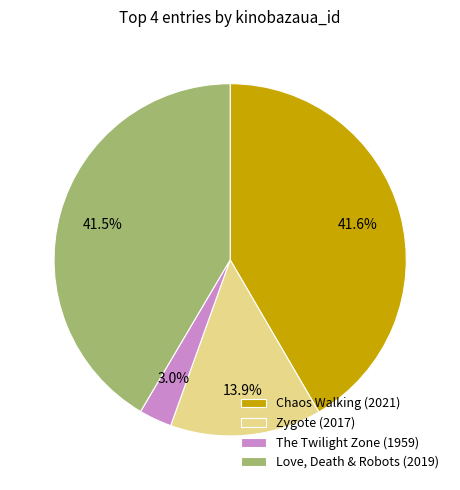

Approximately how many times larger is the value at Love, Death & Robots (2019) compared to Chaos Walking (2021)?

1.0